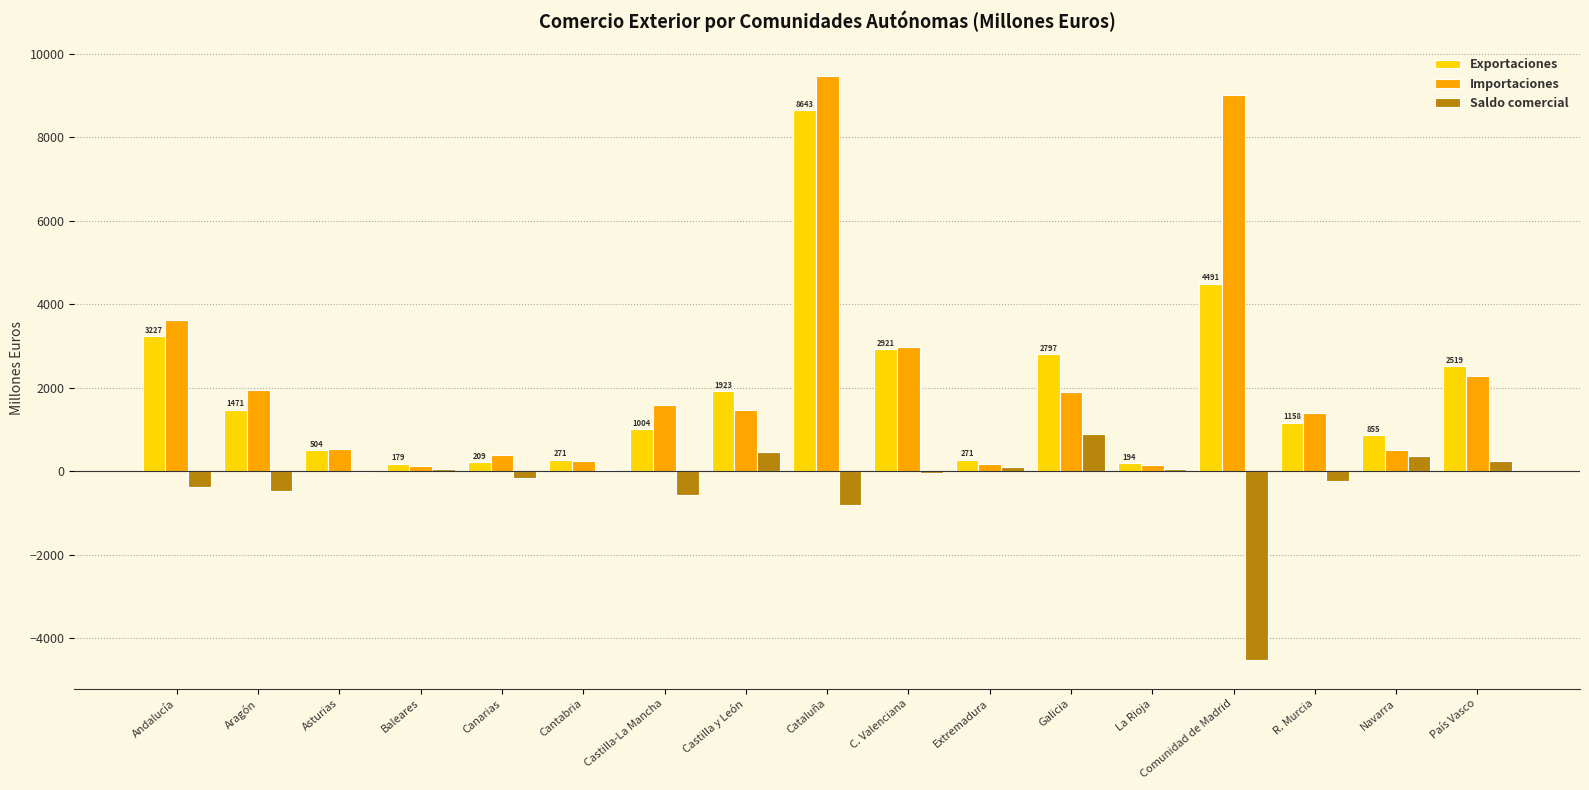

The value of Importaciones at Aragón is 3093.1. True or false?

False